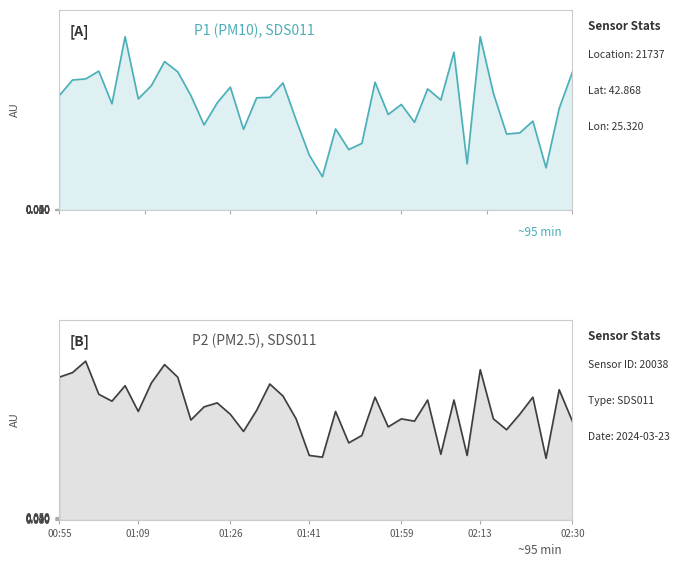

Where is P2 nearest to the value 1?

37